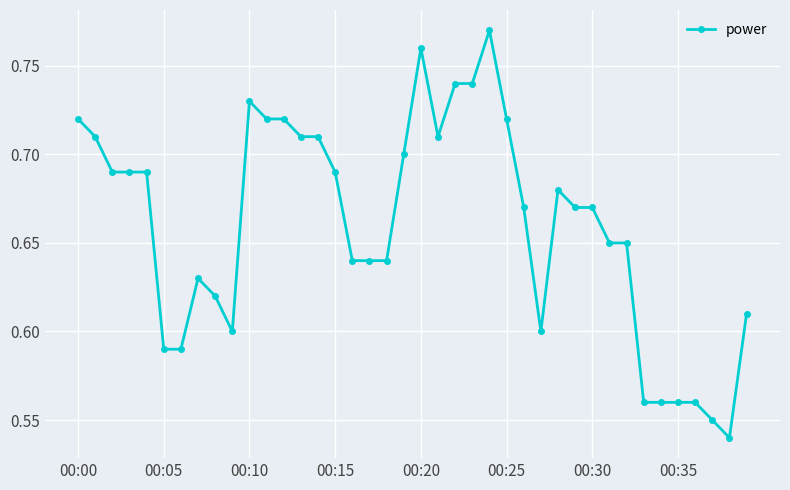

Does the chart display data point markers on the line(s)?

Yes